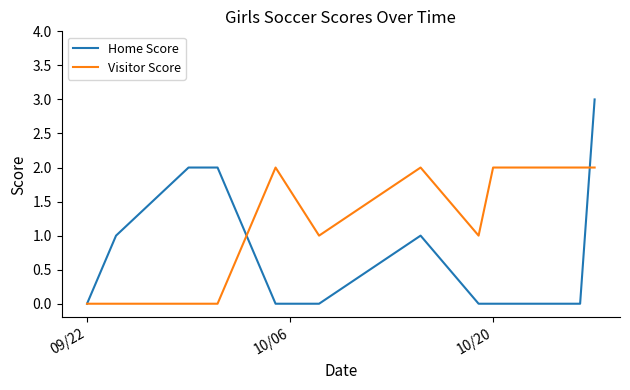

Which series has the widest spread of values?

Home Score